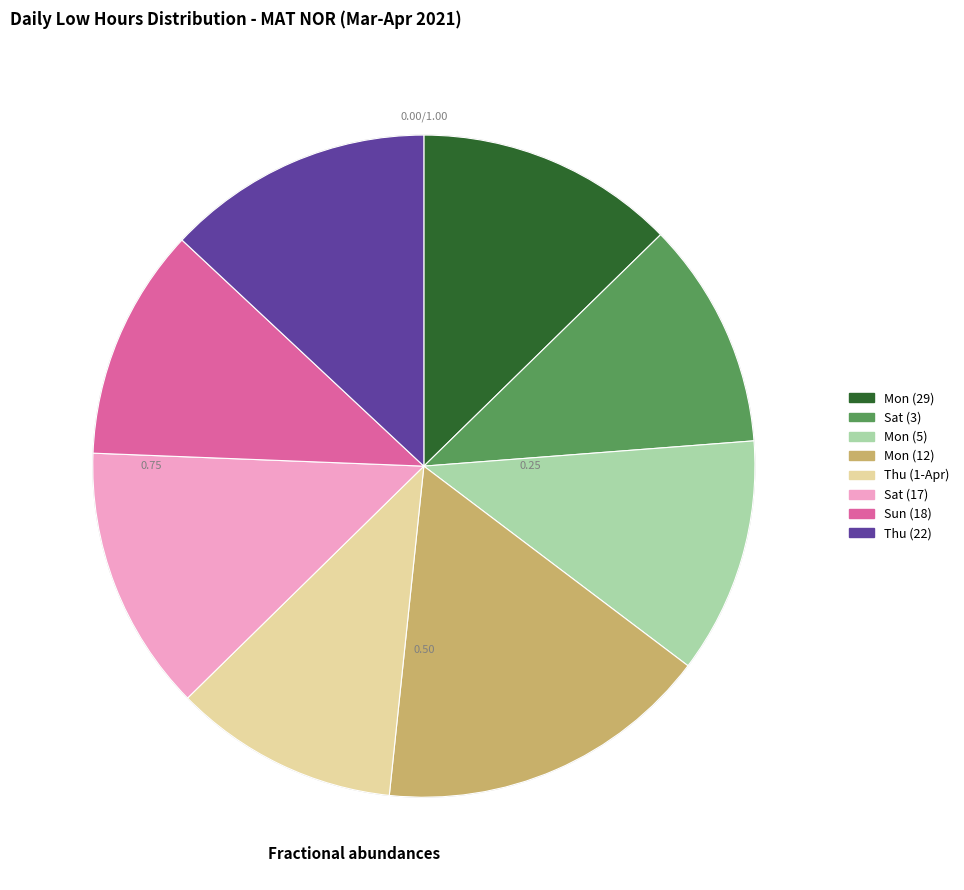

Is there a majority slice in this chart?

No